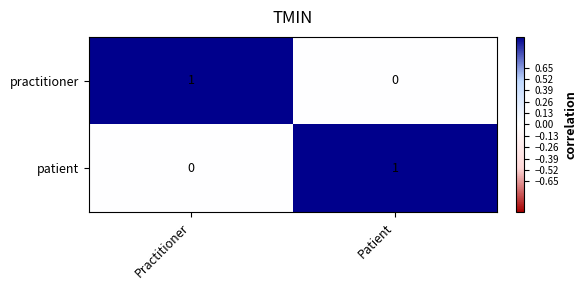

Reading left to right, transcribe all the data shown in this chart.

practitioner: 1	0
patient: 0	1